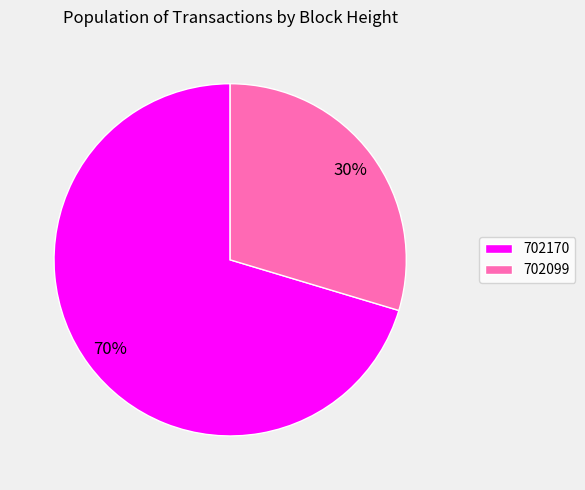

Which has a higher value, 702170 or 702099?

702170